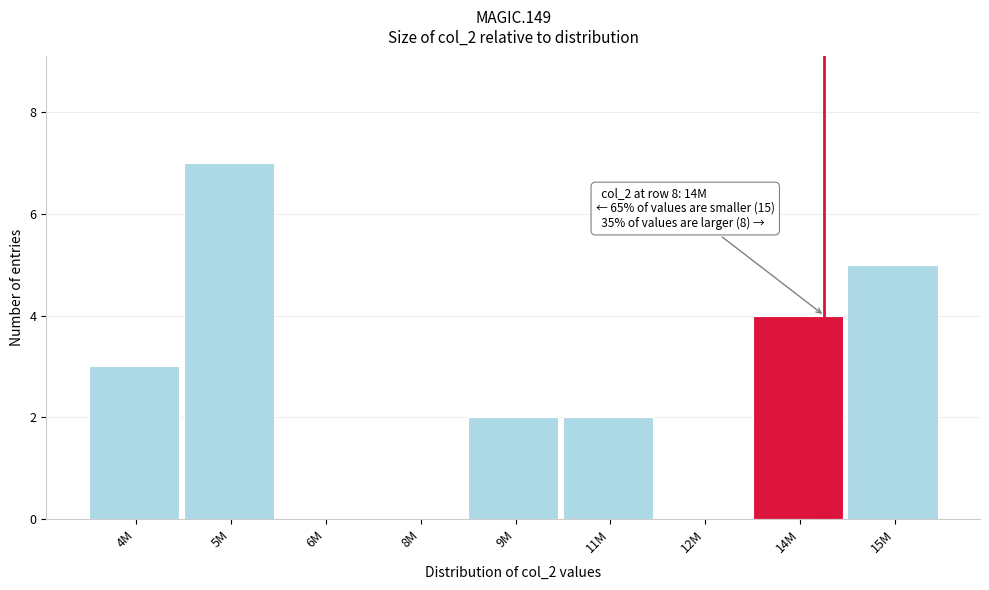

Reading right to left, list all the values displayed in this chart.

15M=5	14M=4	12M=0	11M=2	9M=2	8M=0	6M=0	5M=7	4M=3